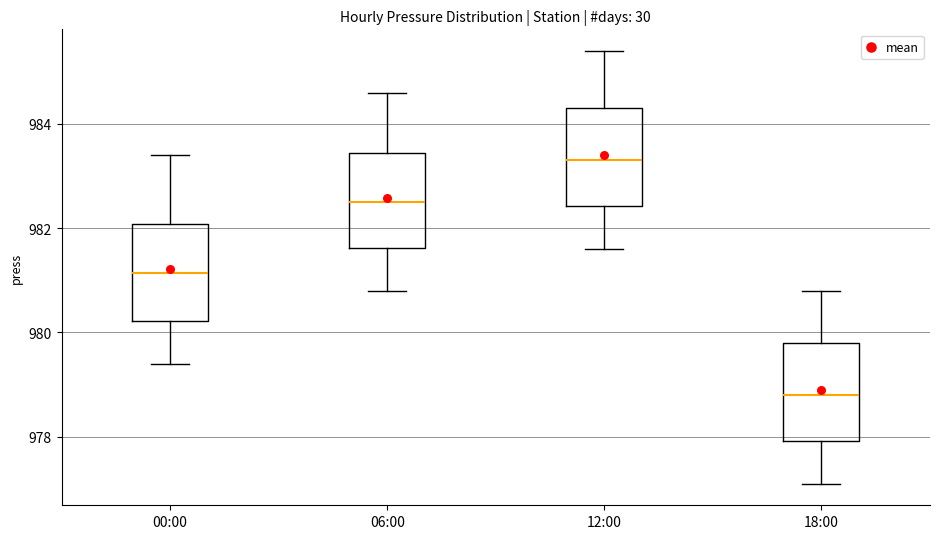

Where does the upper whisker of the box for 00:00 end on the y-axis? The values are not printed on the chart, so give them approximately, as read against the axis.

983.4